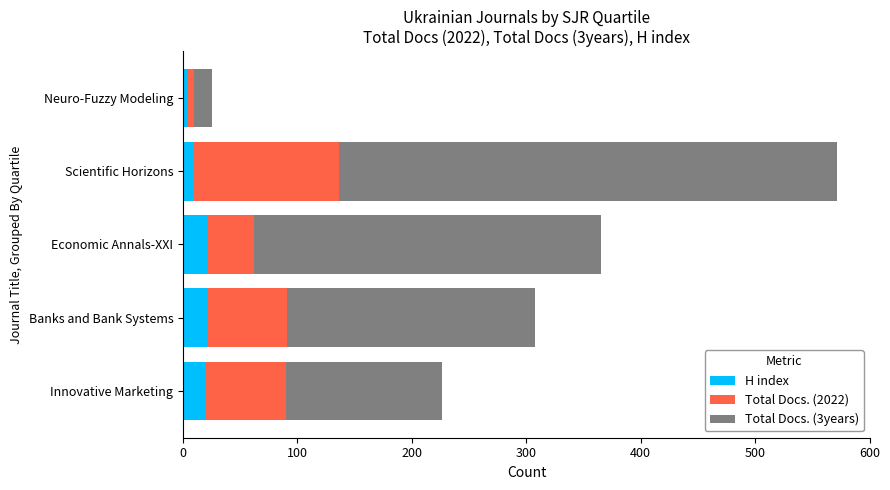

What is the total value across all series at Innovative Marketing?

226